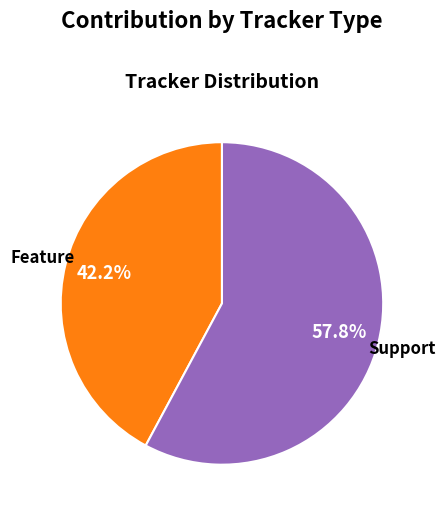

Is it true that Support is 58% of the pie?

True